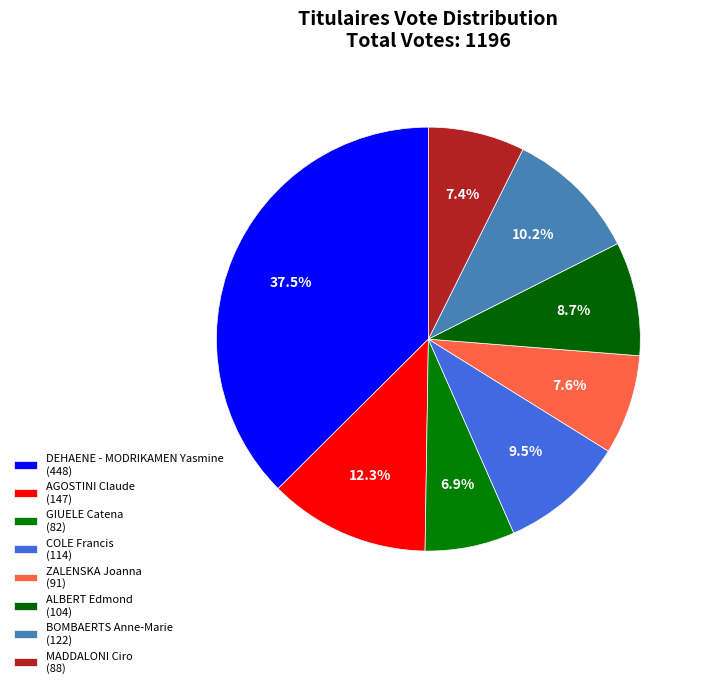

Count the number of slices in the pie.

8